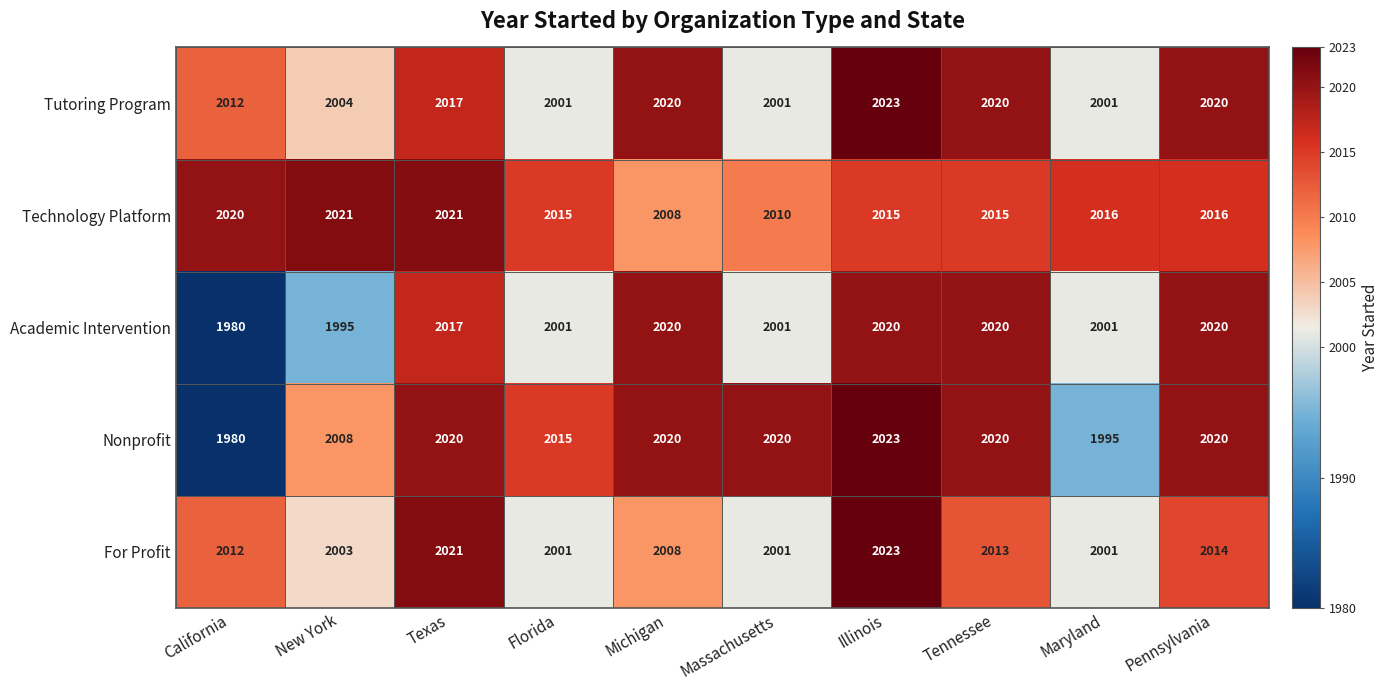

At which category is the sum across all series the highest?

Illinois